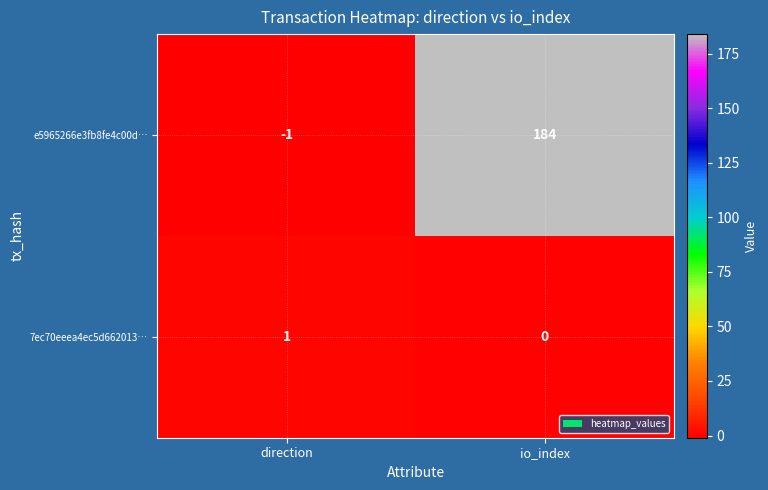

At how many categories does at least one series exceed 61?

1